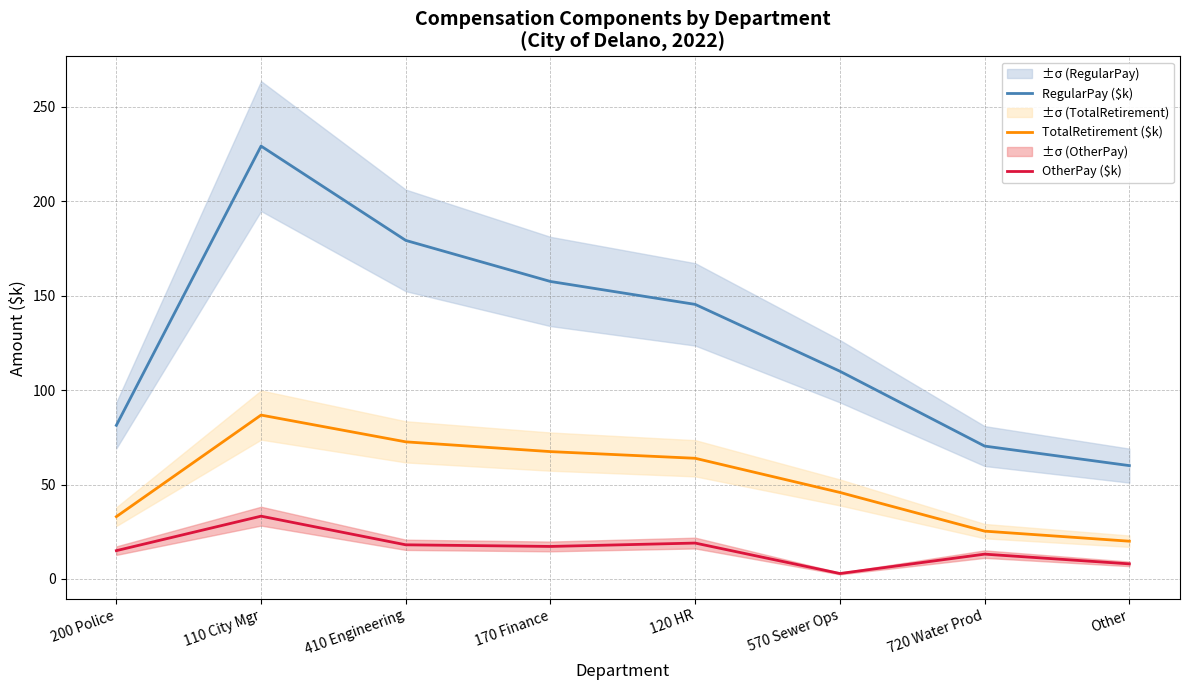

How many lines are shown in the chart?

3